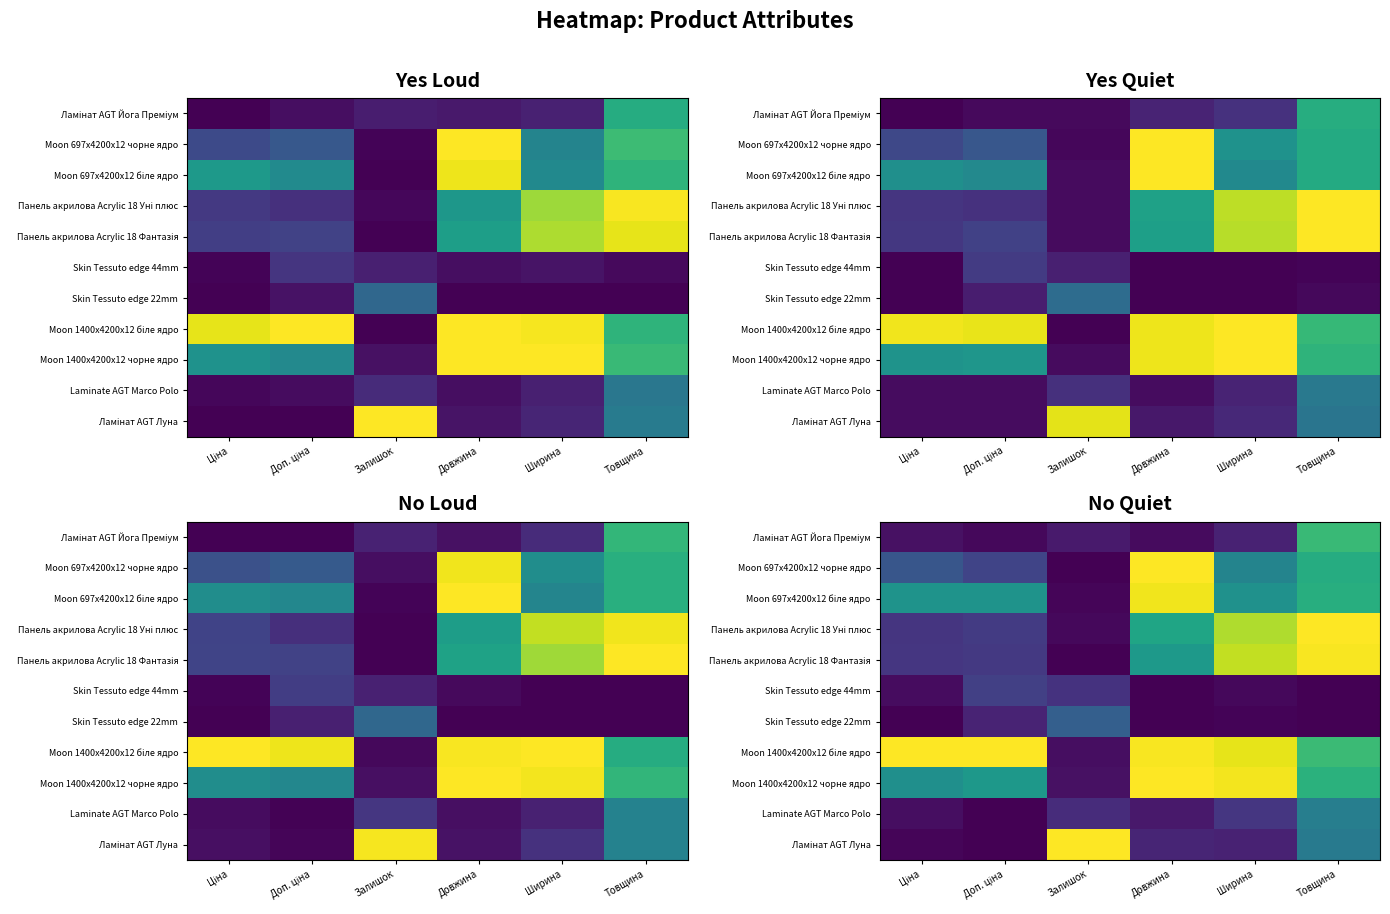

Rank the series at Товщина from highest to lowest value.

Панель акрилова Acrylic 18 Уні плюс, Панель акрилова Acrylic 18 Фантазія, Moon 1400x4200x12 біле ядро, Ламінат AGT Йога Преміум, Moon 1400x4200x12 чорне ядро, Moon 697x4200x12 біле ядро, Moon 697x4200x12 чорне ядро, Laminate AGT Marco Polo, Ламінат AGT Луна, Skin Tessuto edge 44mm, Skin Tessuto edge 22mm